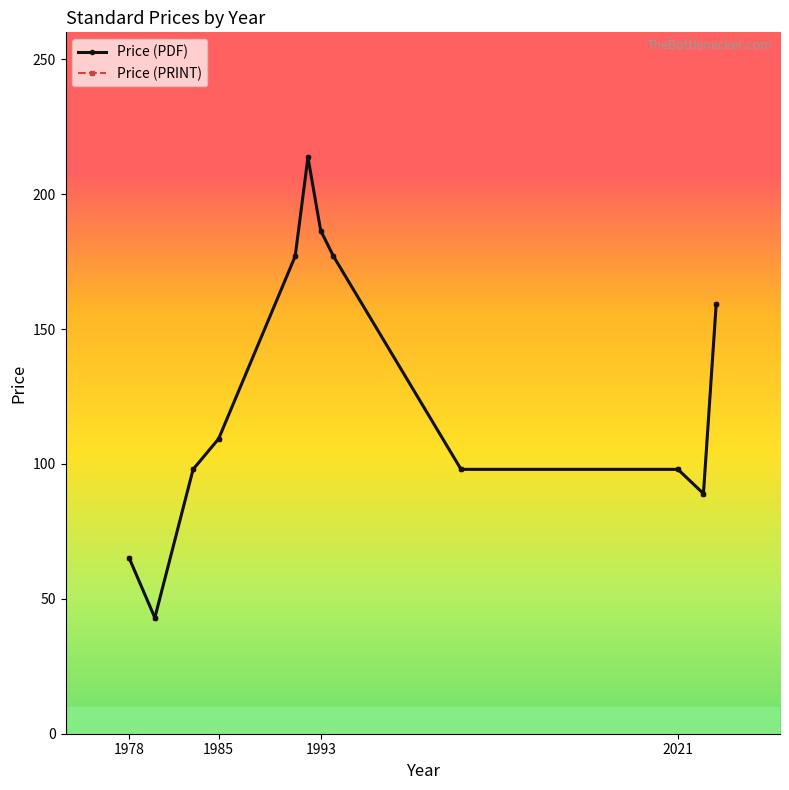

Is this an area chart (filled region under the line)?

No